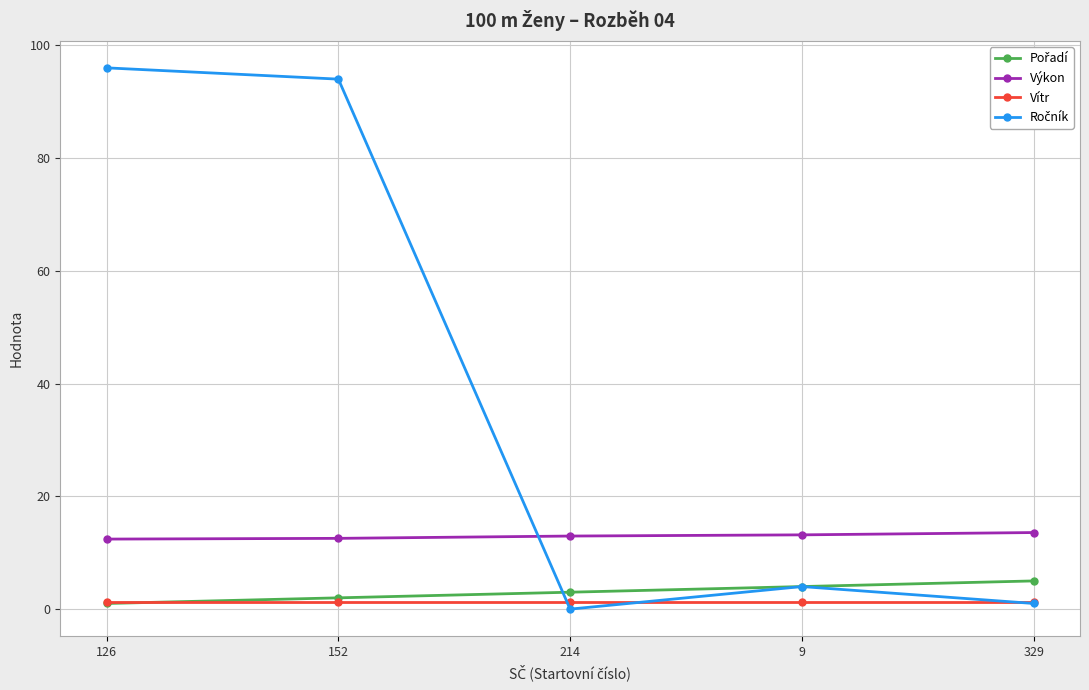

True or false: Výkon and Vítr intersect in this chart.

False